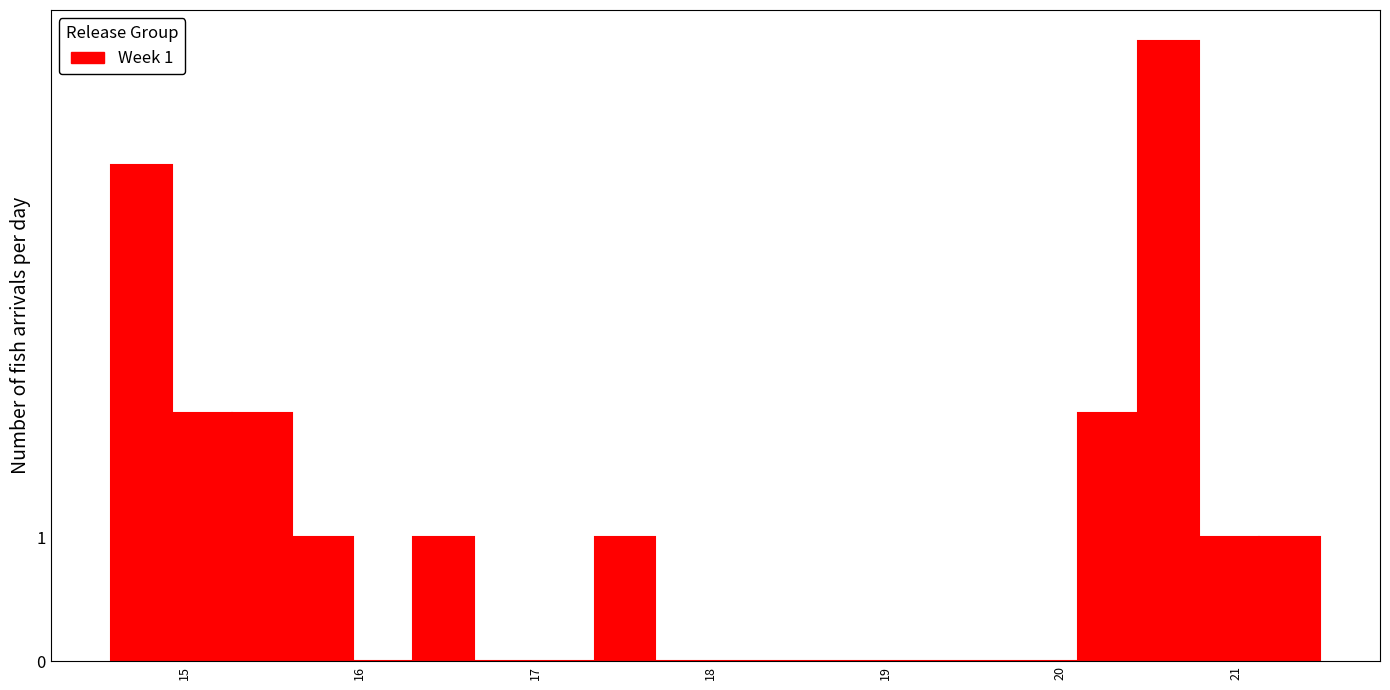

Read against the x-axis, roughly where is the centre of the tallest bar?

20.6